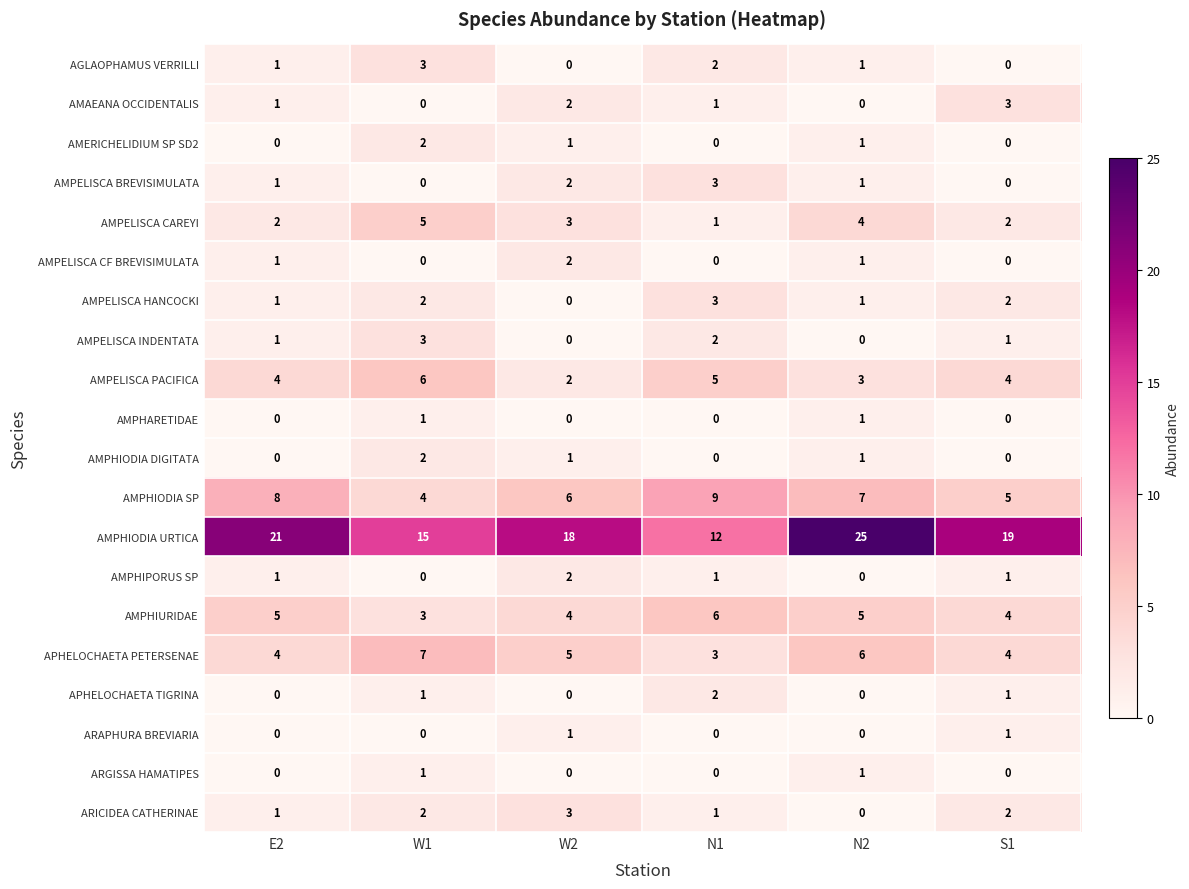

The AMPHARETIDAE series shows 1 at N2. True or false?

True